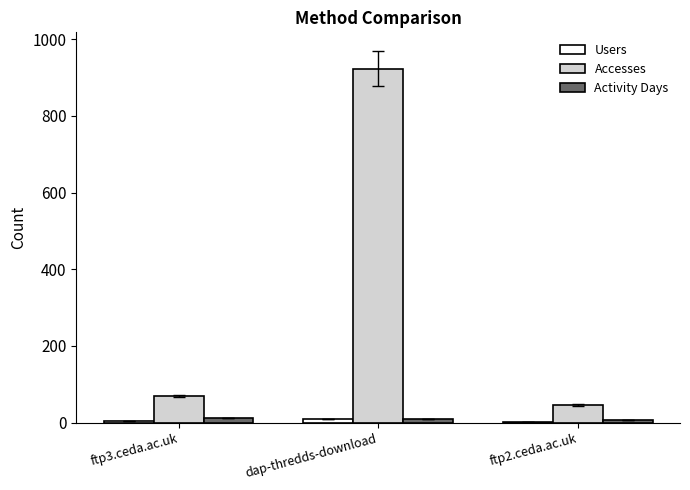

Which series changed the most between dap-thredds-download and ftp2.ceda.ac.uk?

Accesses